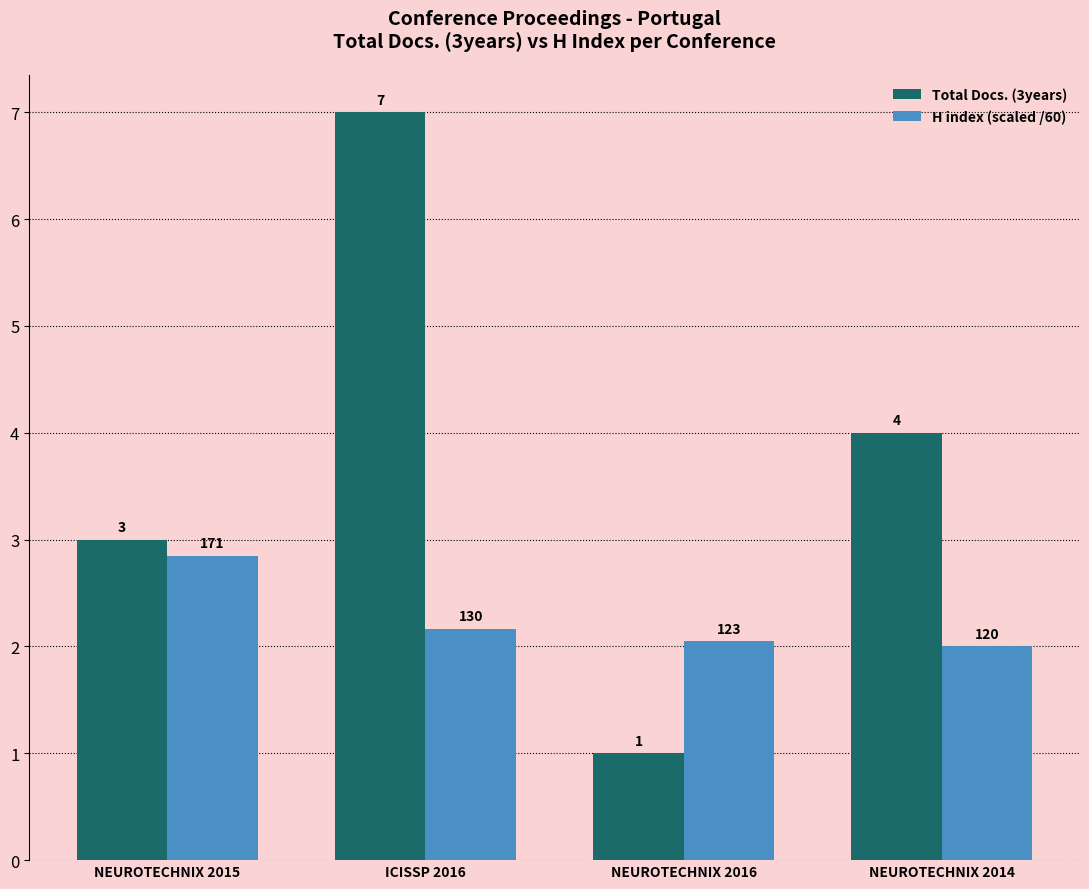

At which category is the sum across all series the highest?

ICISSP 2016